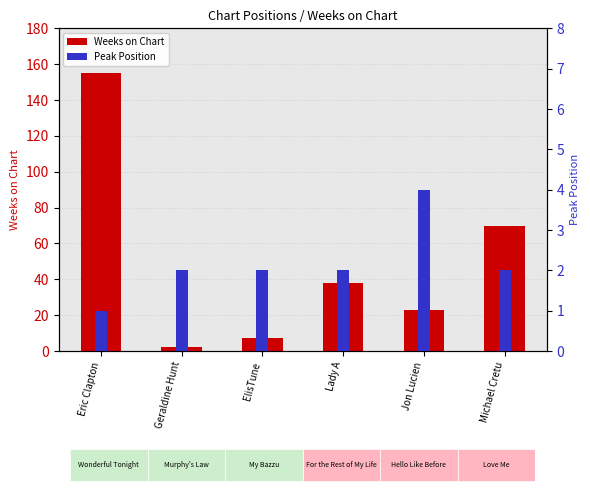

Is the value of Peak Position at Eric Clapton greater than the value of Weeks on Chart at Eric Clapton?

No